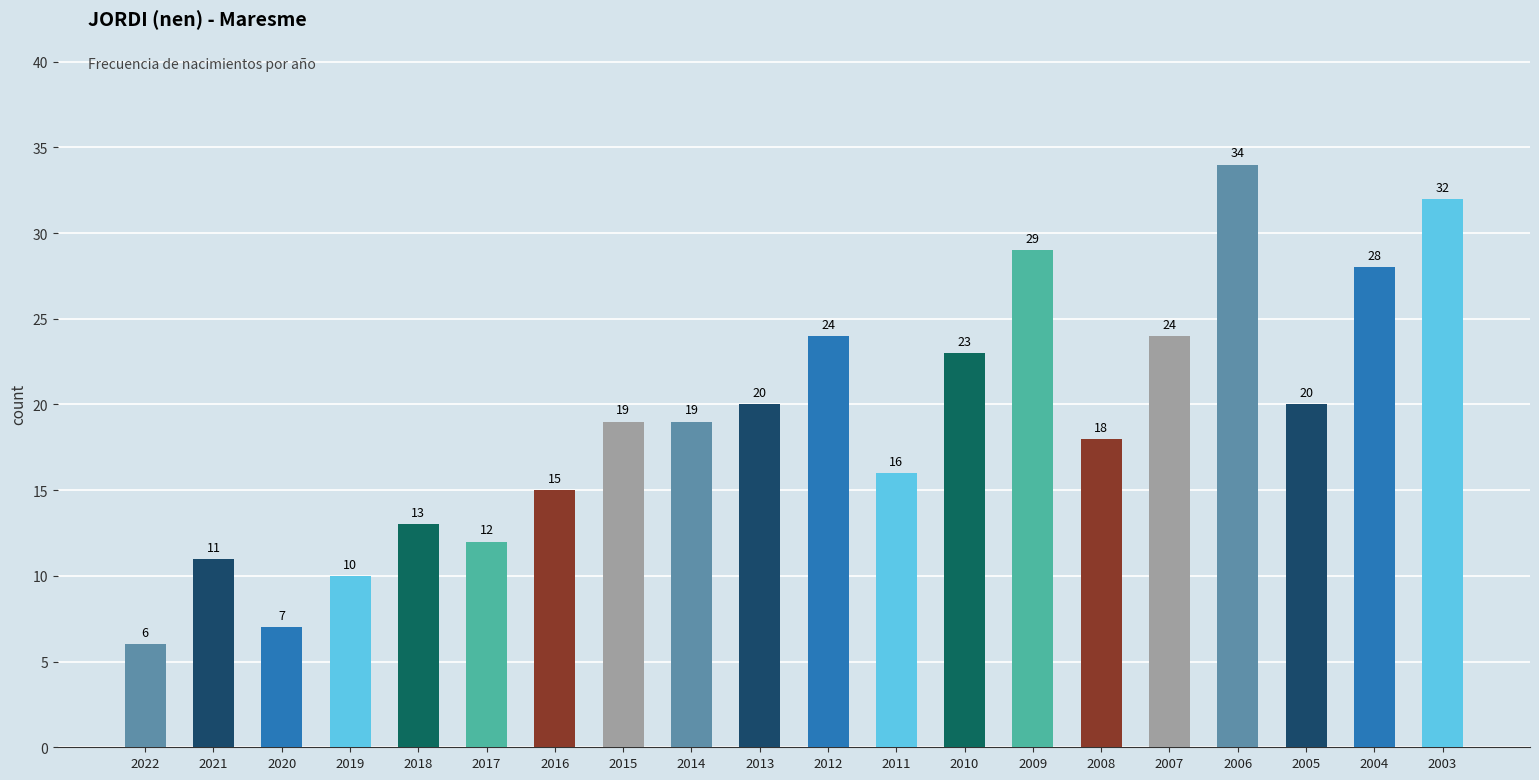

What is the change in value from 2020 to 2015?

+12